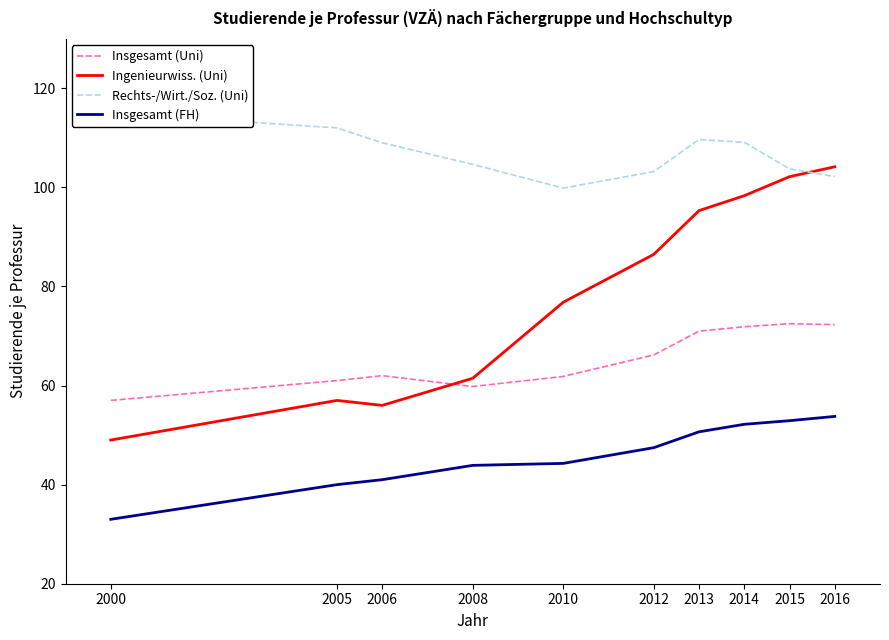

What is the difference between the maximum and second lowest values in the Ingenieurwiss. (Uni) series?

48.2